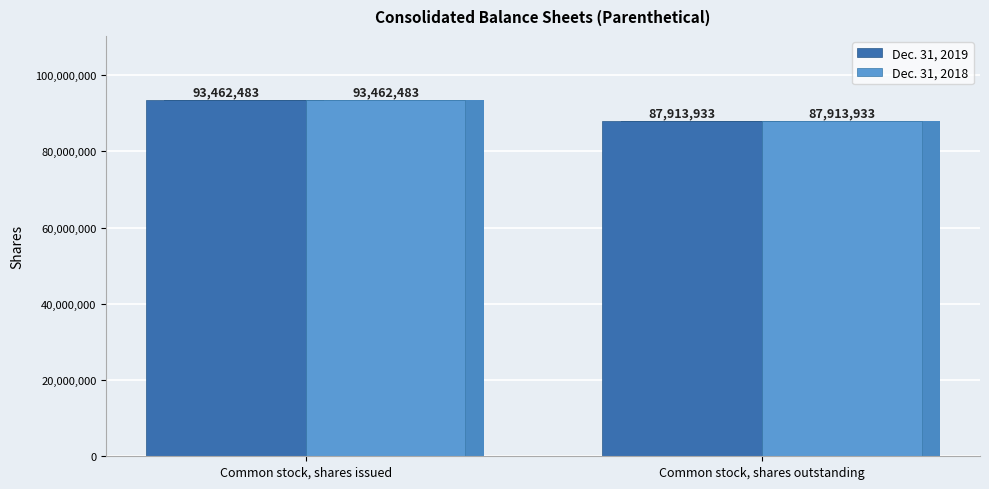

Where is Dec. 31, 2018 nearest to the value 90688208?

Common stock, shares issued